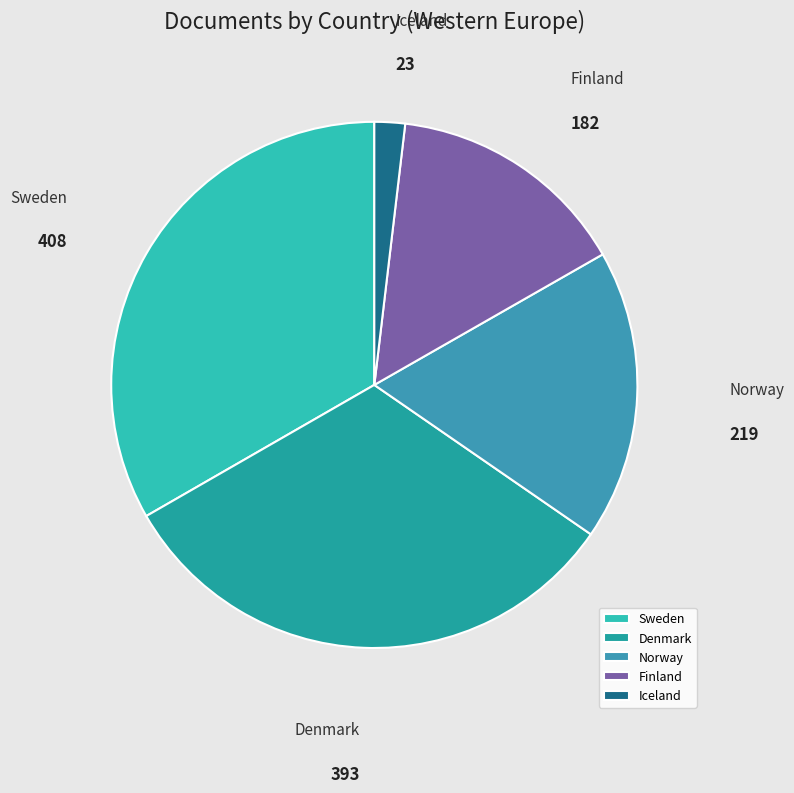

True or false: Denmark accounts for 32% of the total.

True